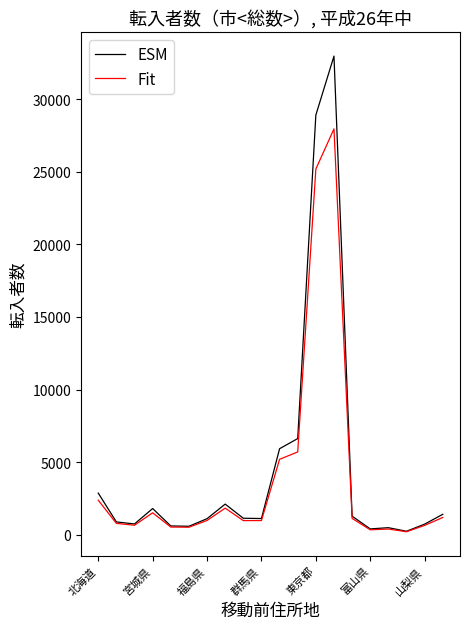

What is the lowest value of the Fit series?

205